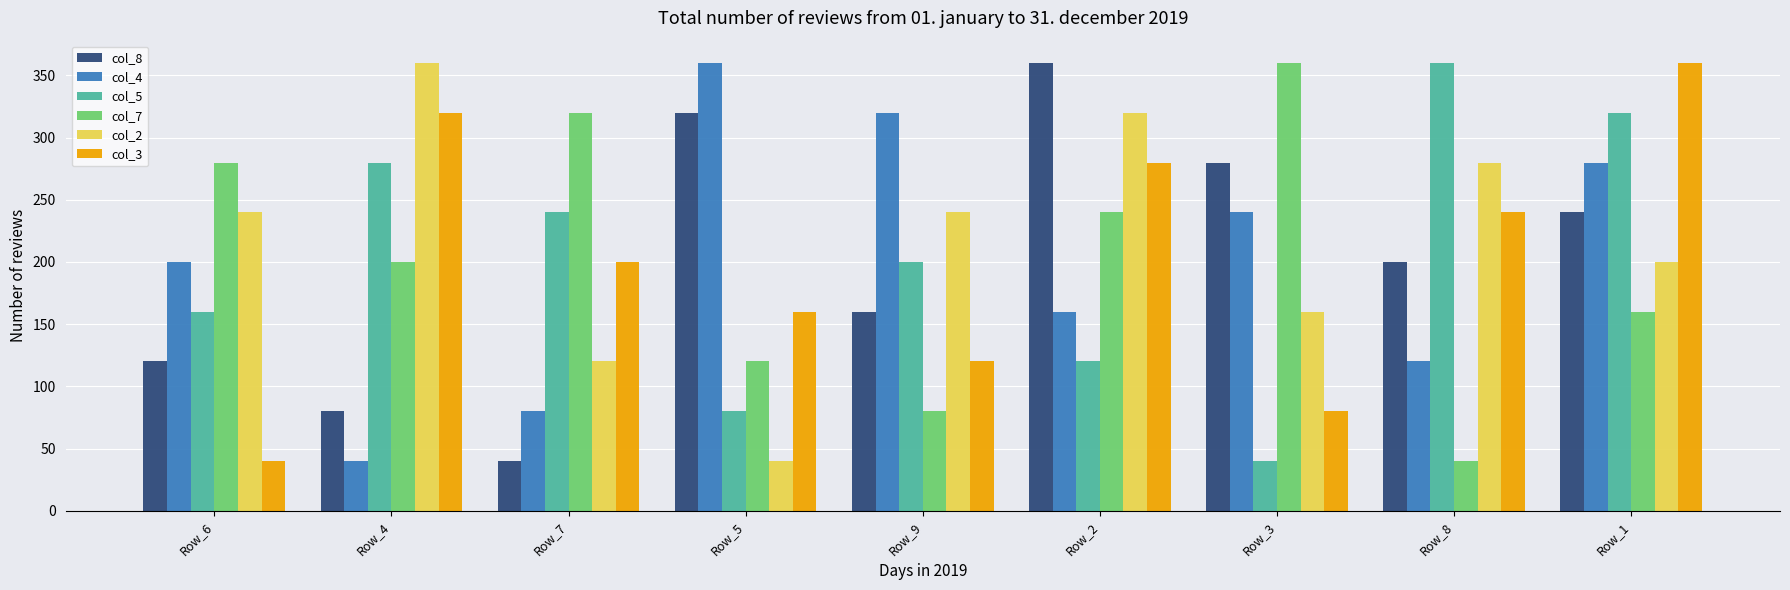

What is the sum of the col_7 values at Row_8 and Row_7?

360